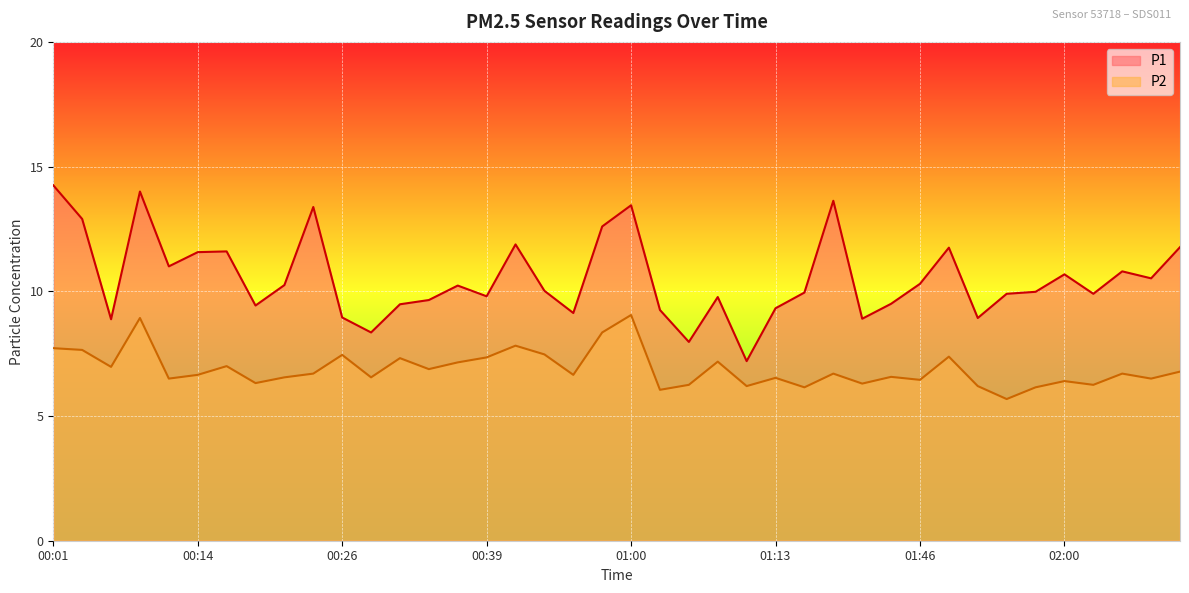

In P1, how many points are higher than both neighbors (excluding endpoints)?

11